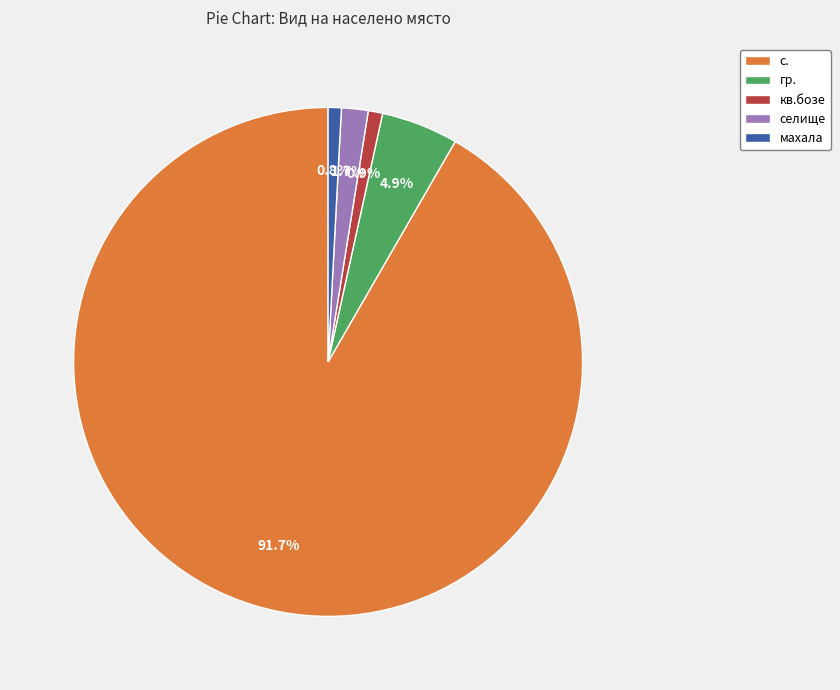

Which slice is the largest?

с.